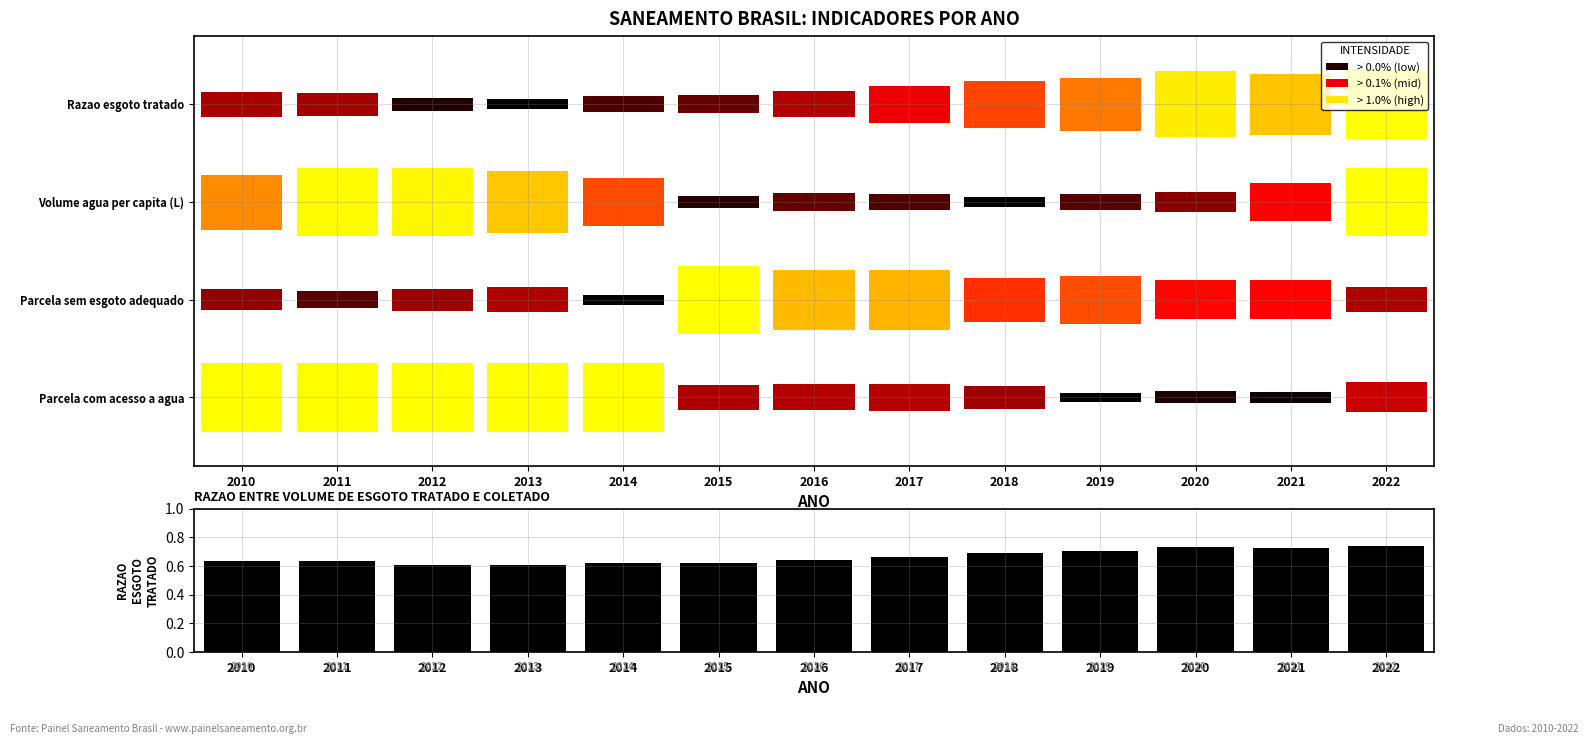

At which category does the chart reach its peak across all series?

2022